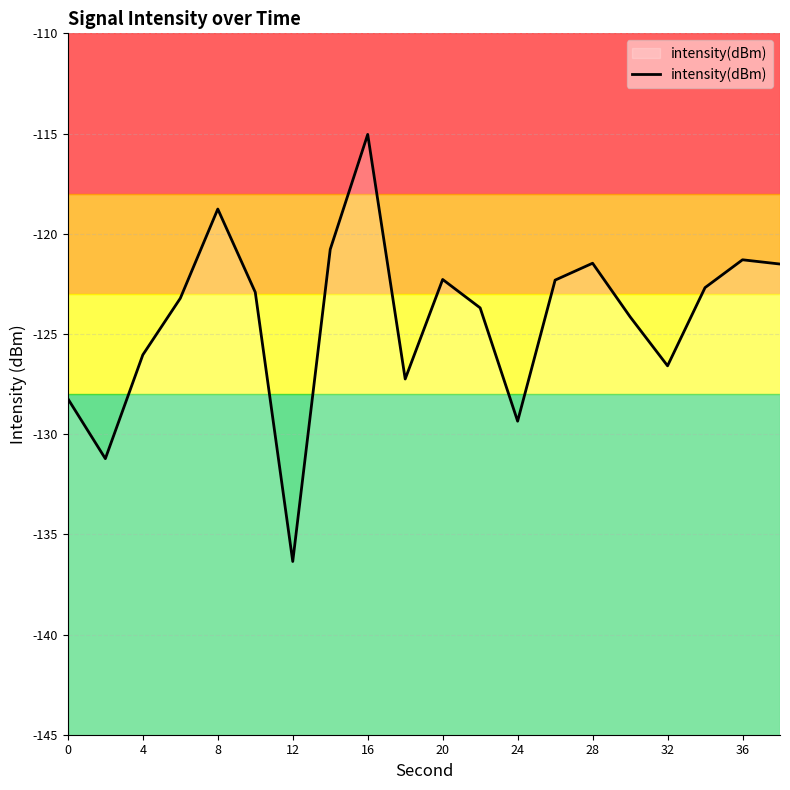

What is the value of the 15th point from the left?

-121.5